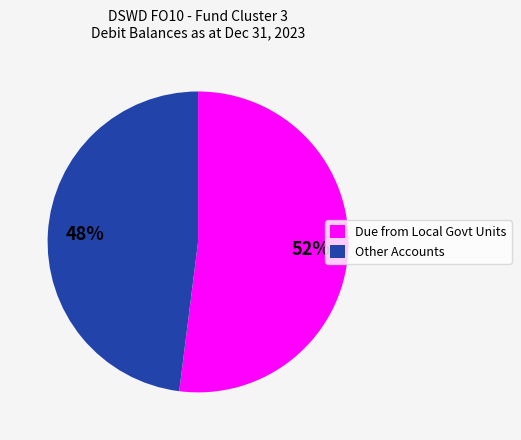

To the nearest percent, what is the average slice percentage?

50%